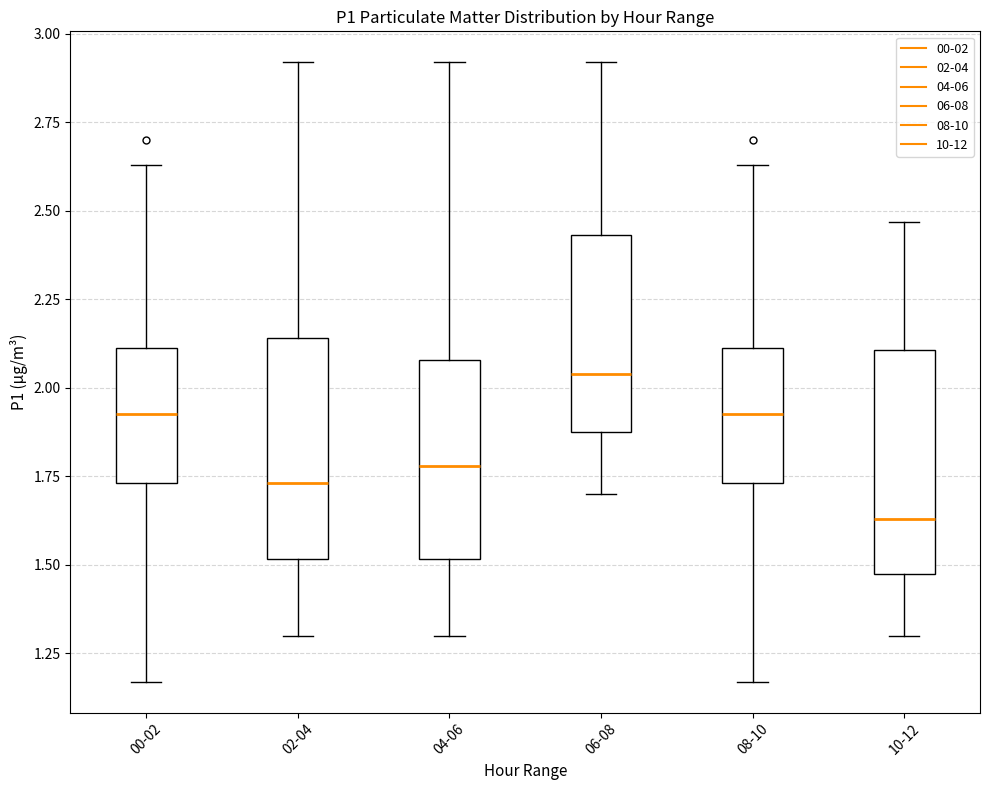

Reading left to right, read every box against the y-axis: the position of its median line, the range the box covers, and the ends of its whiskers. The values are not printed on the chart, so give them approximately, as read against the axis.

00-02: median 1.95, box 1.75 to 2.10, whiskers 1.15 to 2.65
02-04: median 1.75, box 1.50 to 2.15, whiskers 1.30 to 2.90
04-06: median 1.80, box 1.50 to 2.10, whiskers 1.30 to 2.90
06-08: median 2.05, box 1.90 to 2.45, whiskers 1.70 to 2.90
08-10: median 1.95, box 1.75 to 2.10, whiskers 1.15 to 2.65
10-12: median 1.65, box 1.50 to 2.10, whiskers 1.30 to 2.45